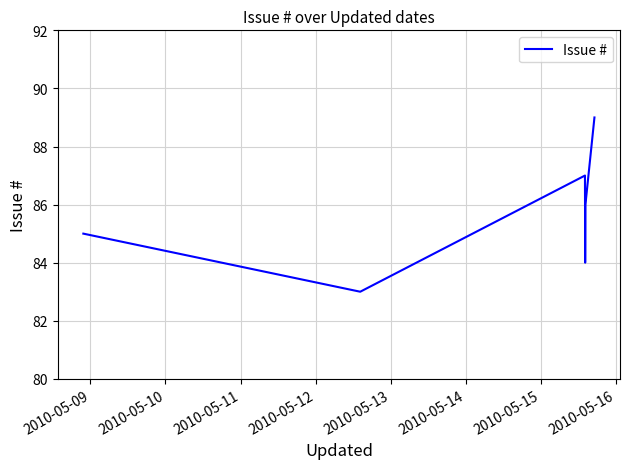

What is the minimum value shown in the chart?

83